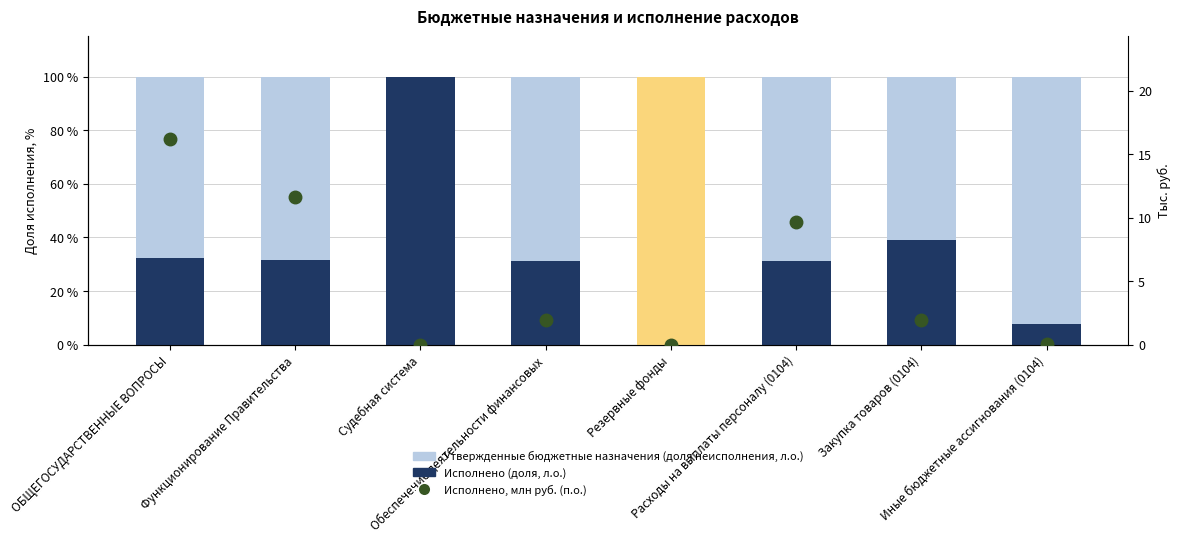

Rank the categories by value from lowest to highest.

Резервные фонды, Судебная система, Иные бюджетные ассигнования (0104), Закупка товаров (0104), Обеспечение деятельности финансовых, Расходы на выплаты персоналу (0104), Функционирование Правительства, ОБЩЕГОСУДАРСТВЕННЫЕ ВОПРОСЫ